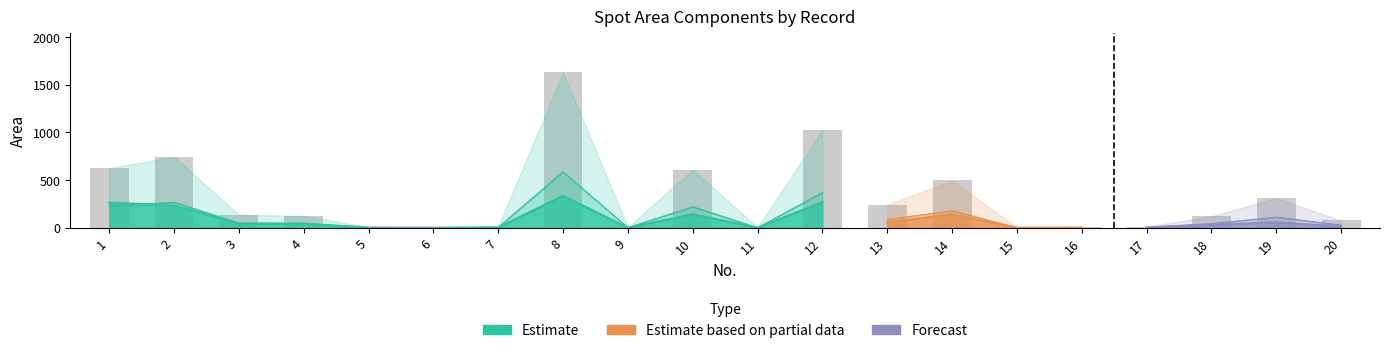

What is the approximate value of areahemco at 1?

264.8